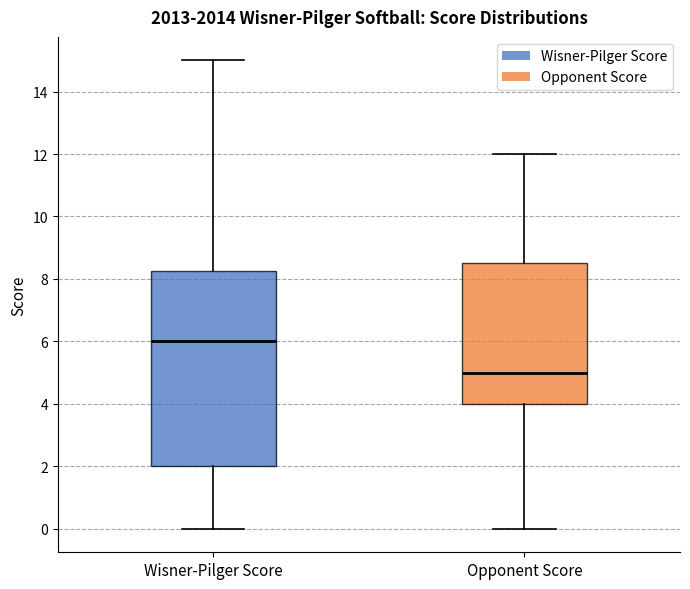

Reading left to right, read every box against the y-axis: the position of its median line, the range the box covers, and the ends of its whiskers. The values are not printed on the chart, so give them approximately, as read against the axis.

Wisner-Pilger Score: median 6.0, box 2.0 to 8.2, whiskers 0.0 to 15.0
Opponent Score: median 5.0, box 4.0 to 8.6, whiskers 0.0 to 12.0